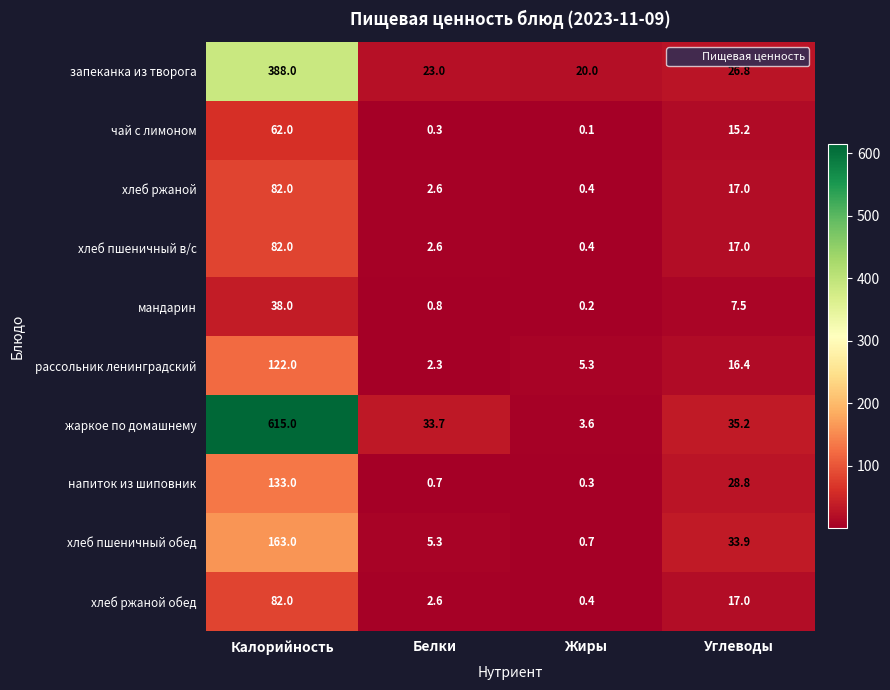

At which label is хлеб ржаной обед closest to 41?

Углеводы